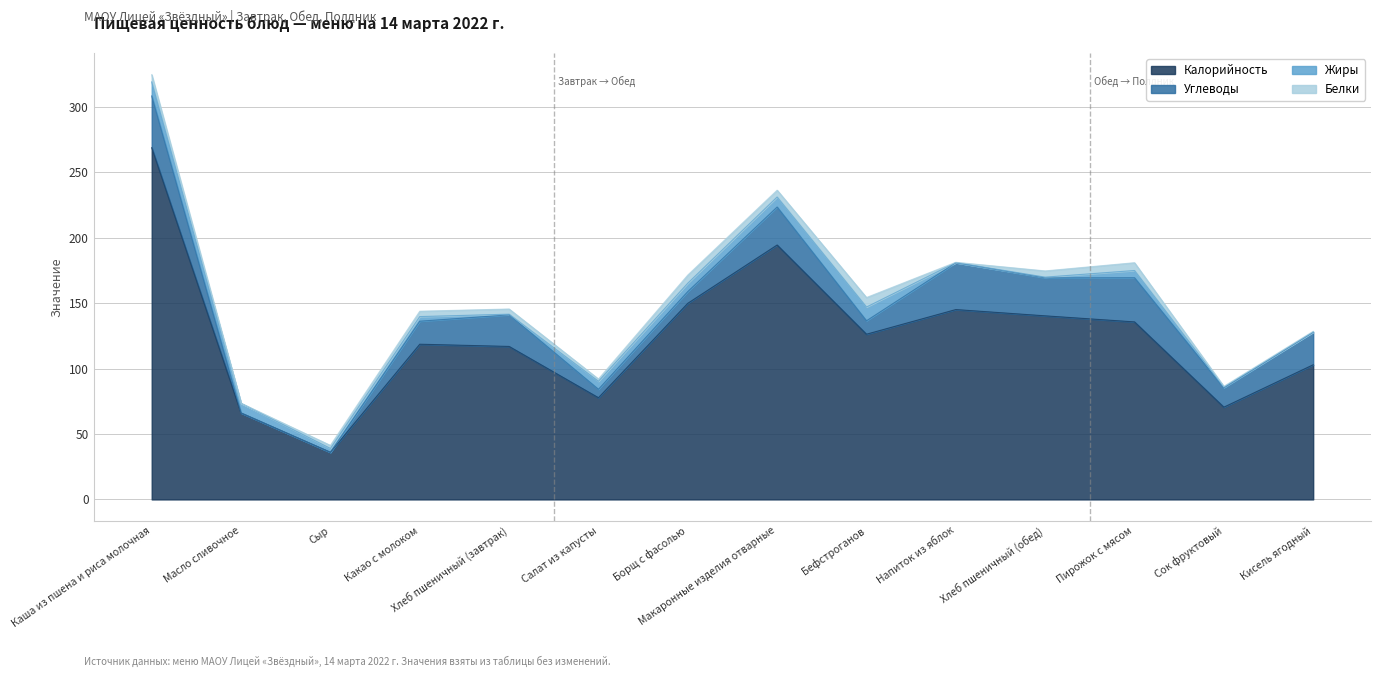

True or false: Белки and Калорийность intersect in this chart.

False